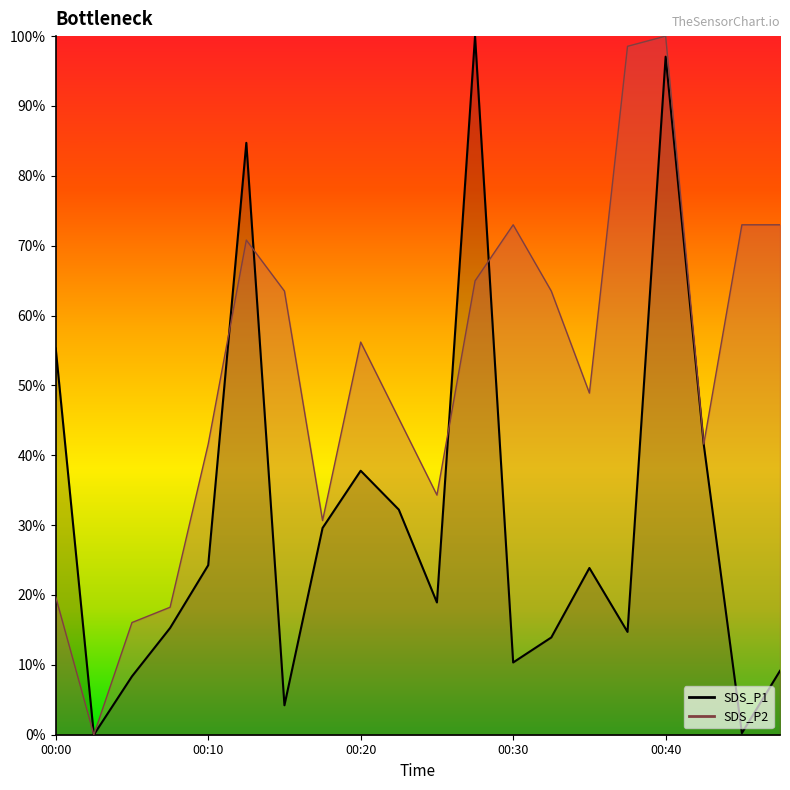

What is the maximum value for SDS_P2?

100.0